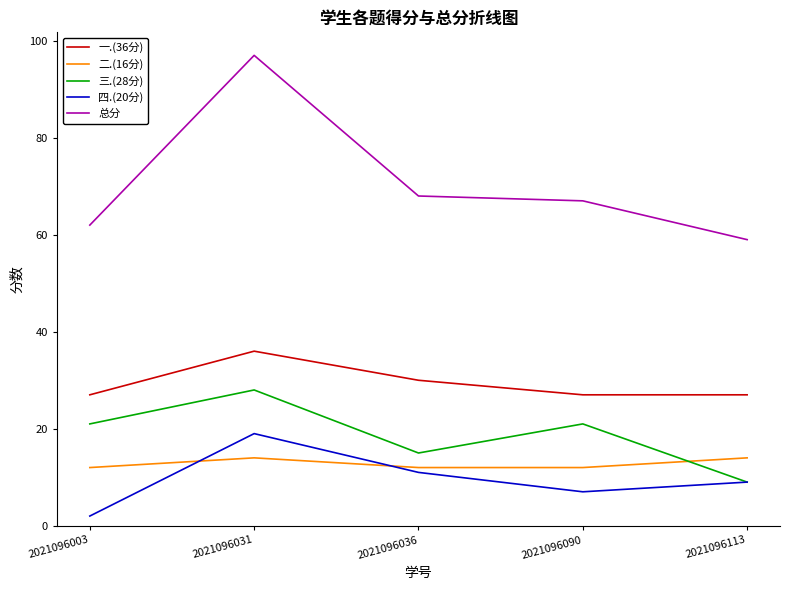

Which series changed the most between 2021096003 and 2021096031?

总分